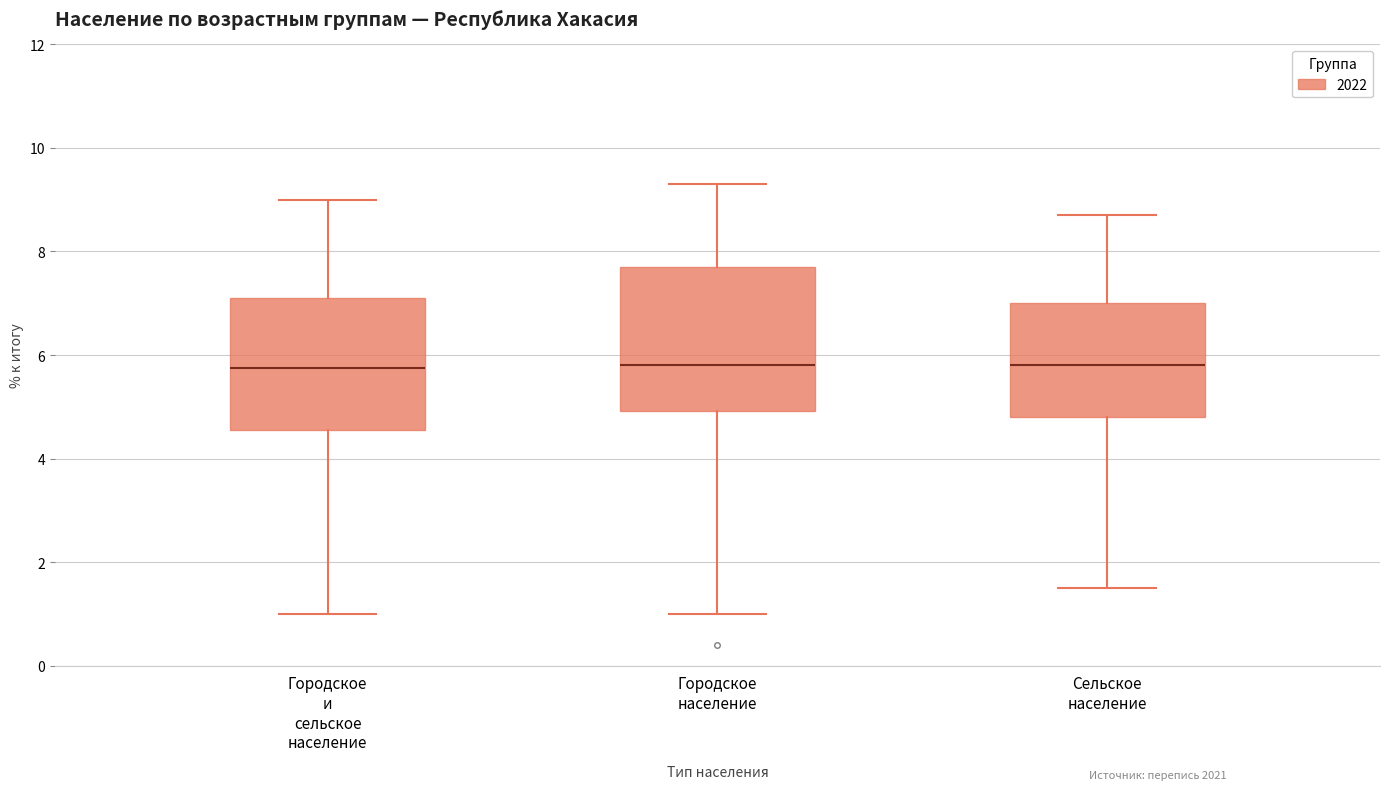

Where does the median line of the box for Сельское население sit on the y-axis? The values are not printed on the chart, so give them approximately, as read against the axis.

5.8